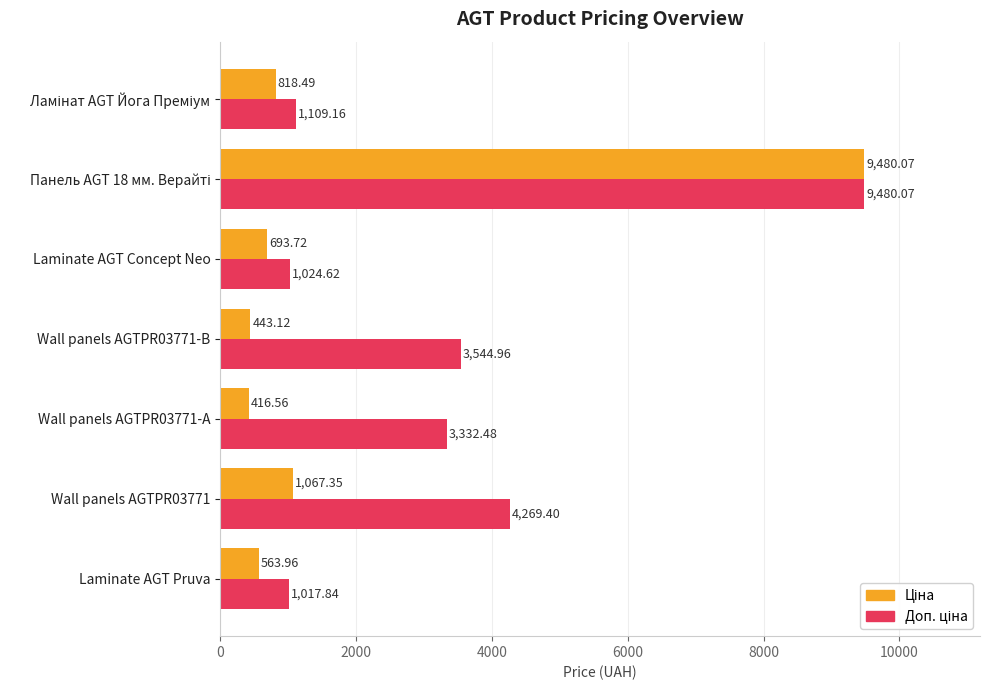

What is the total value across all series at Wall panels AGTPR03771-А?

3749.0